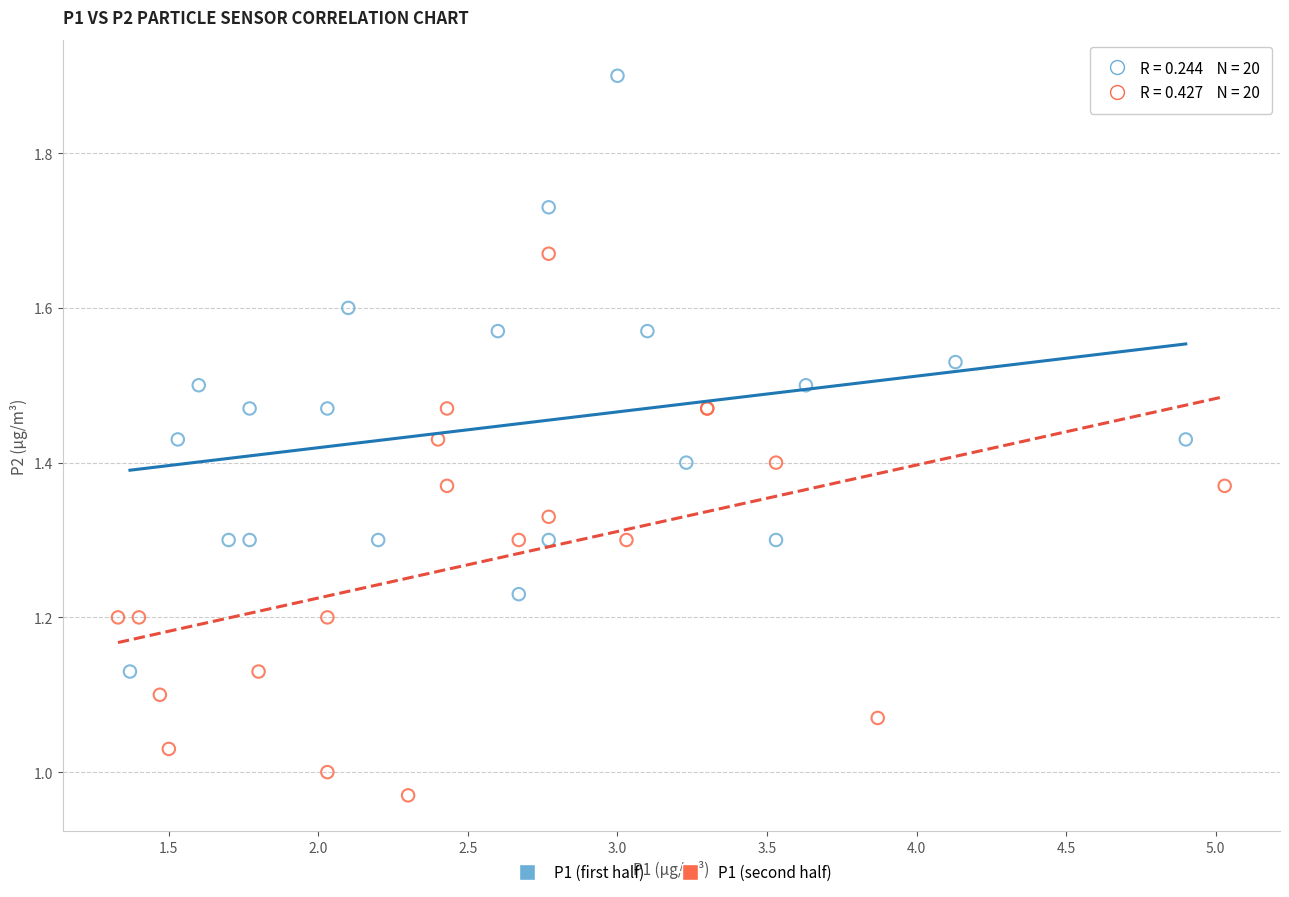

Which series reaches the minimum Y coordinate?

P1 (second half)